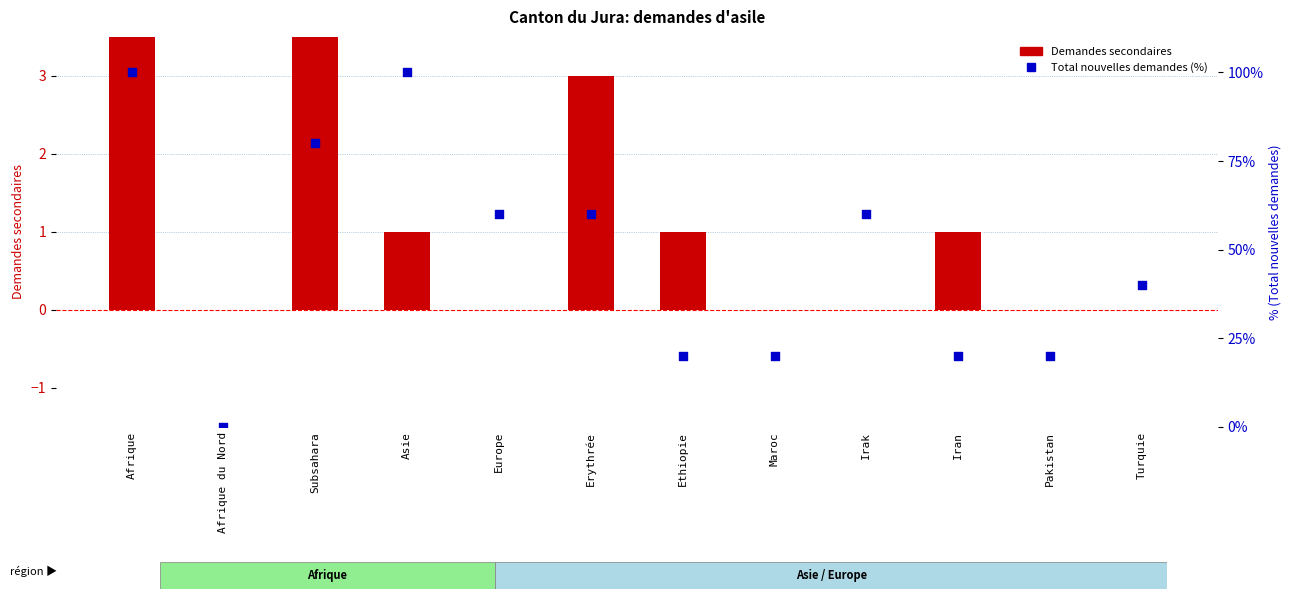

Which series reaches the maximum Y coordinate?

Total nouvelles demandes (%)